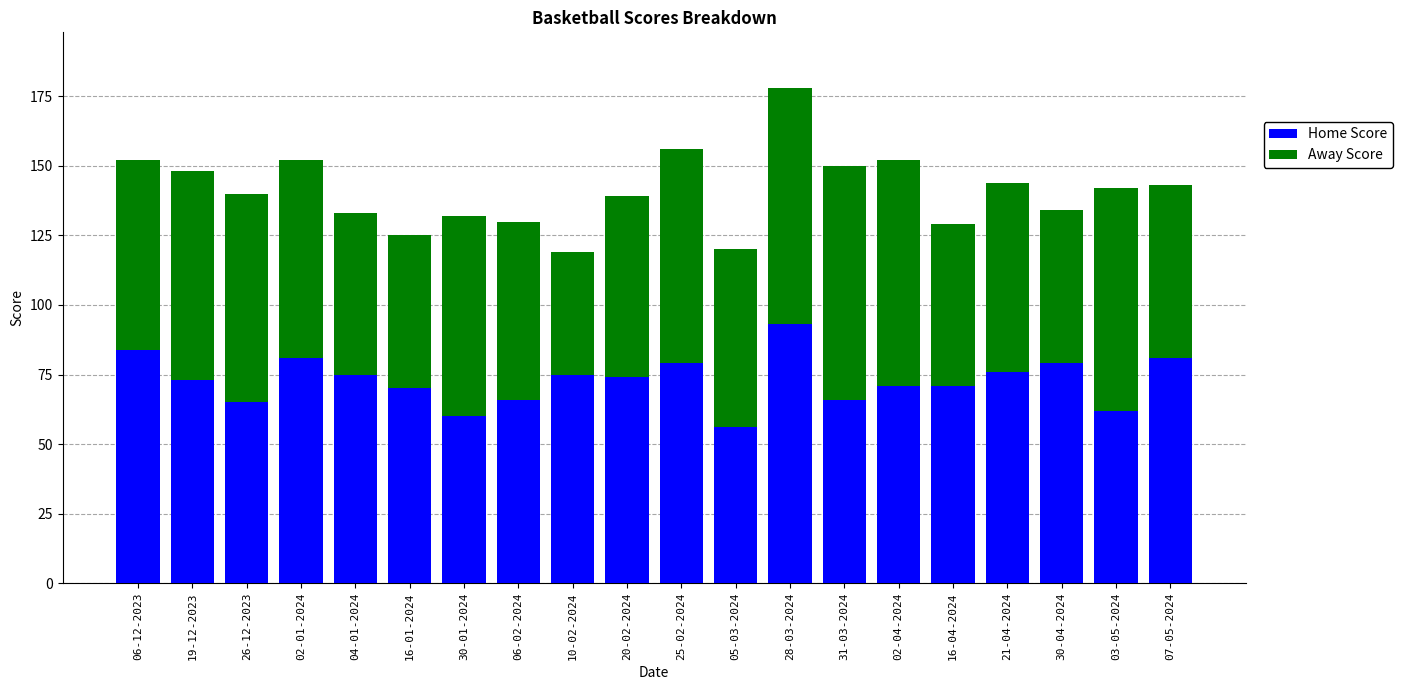

Which category has the lowest value in the Home Score series?

05-03-2024